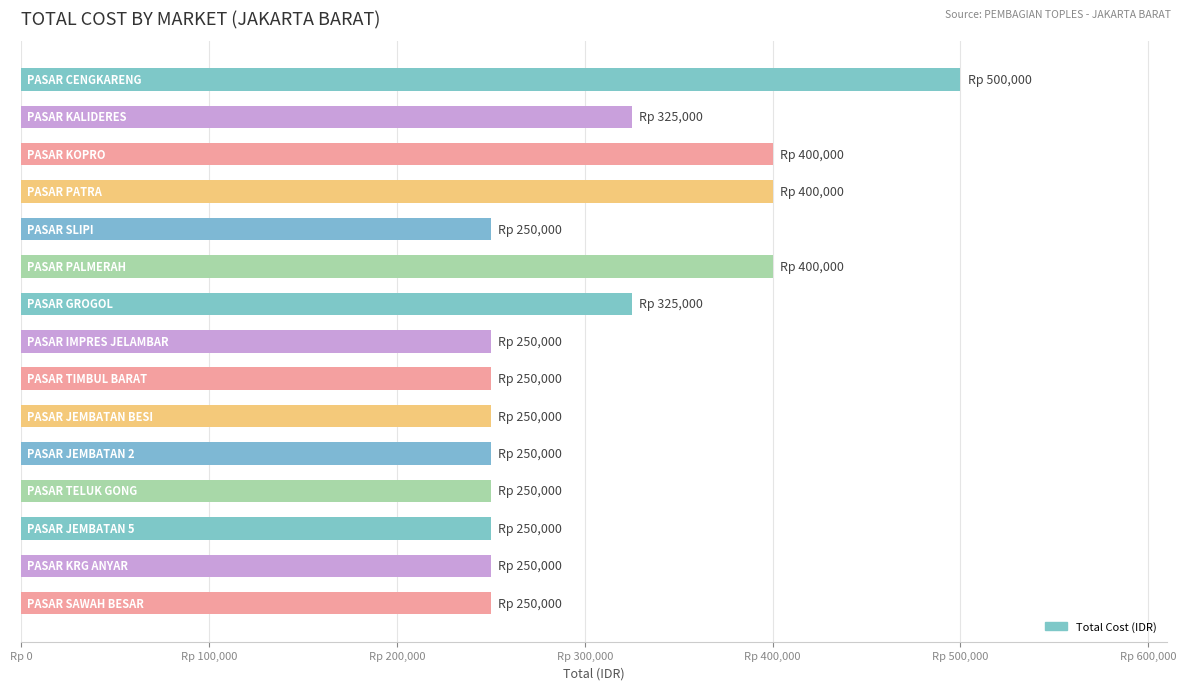

Are the bars horizontal?

Yes